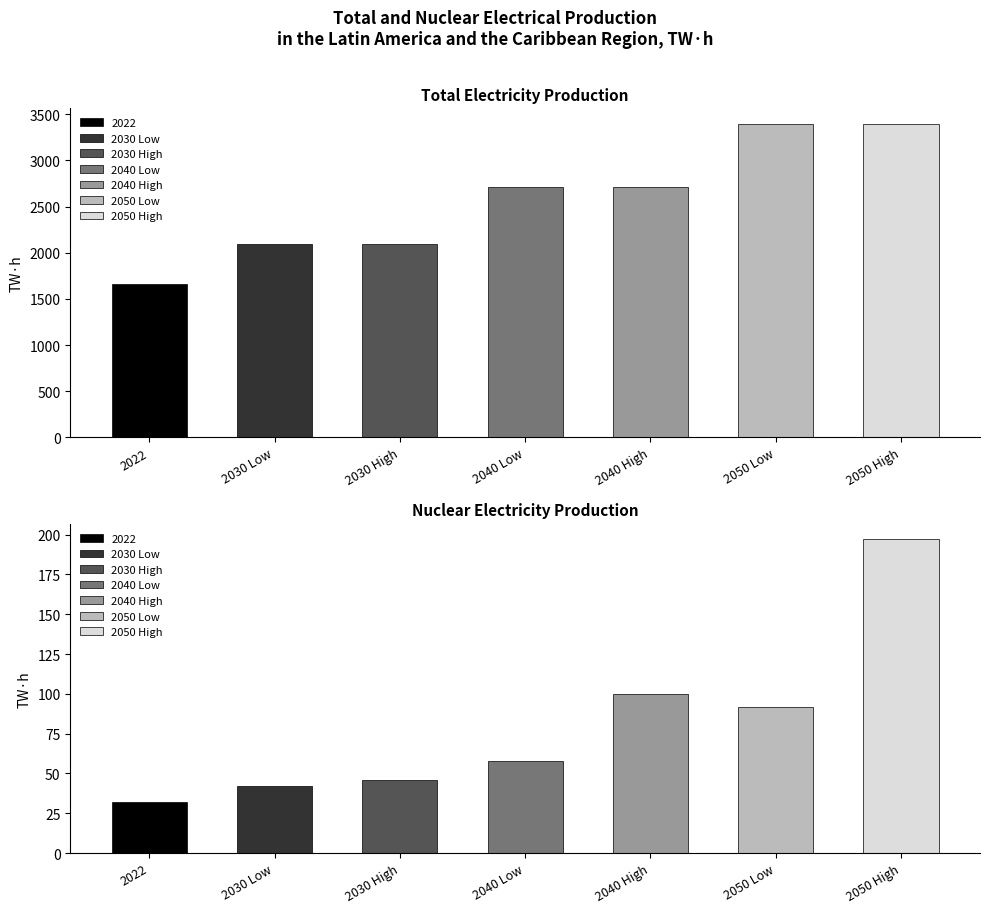

Is the value of Nuclear at 2050 High greater than the value of Total at 2040 Low?

No